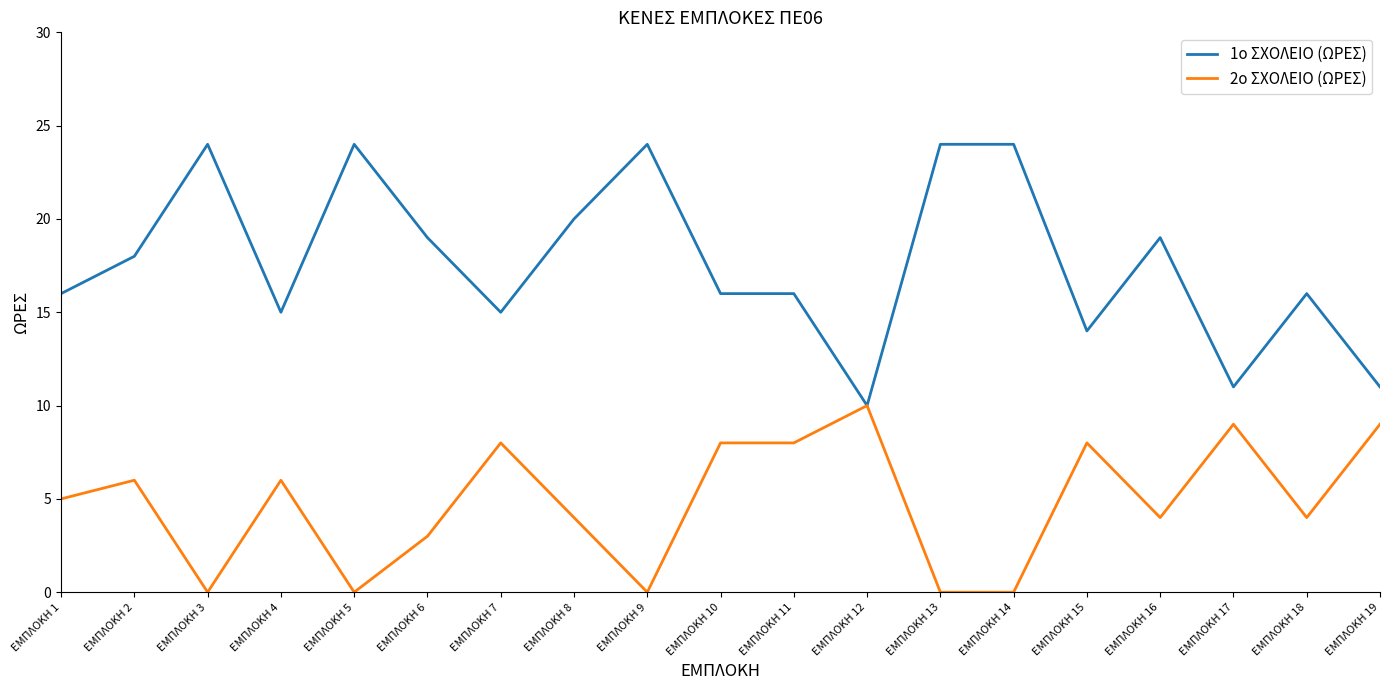

Is it true that 2ο ΣΧΟΛΕΙΟ (ΩΡΕΣ) equals -5 at ΕΜΠΛΟΚΗ 9?

False